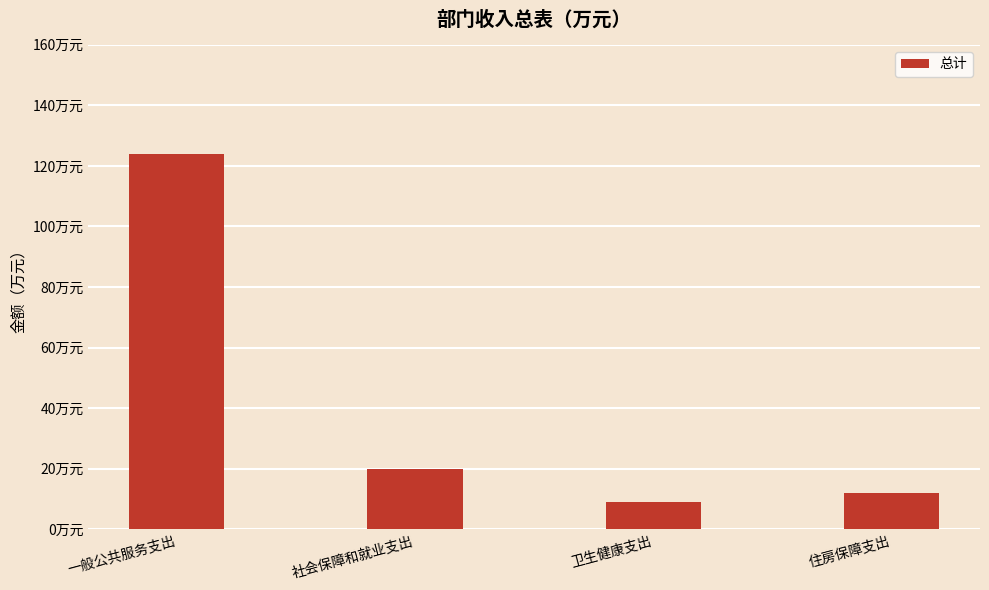

Does the chart contain stacked bars?

No